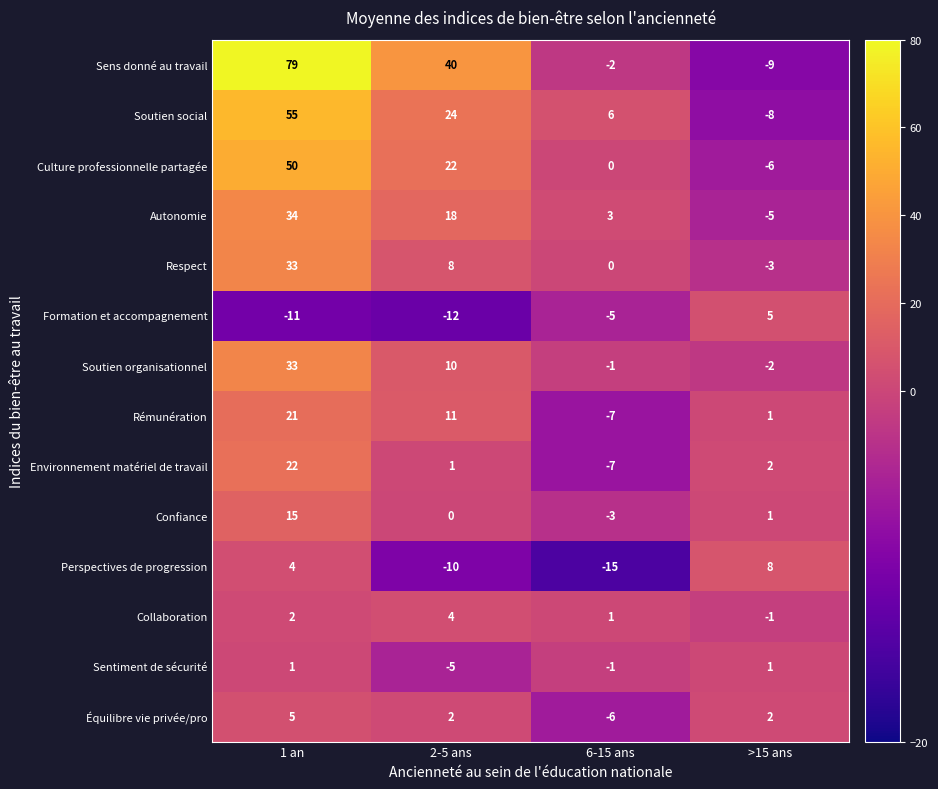

At which category does the chart reach its peak across all series?

1 an